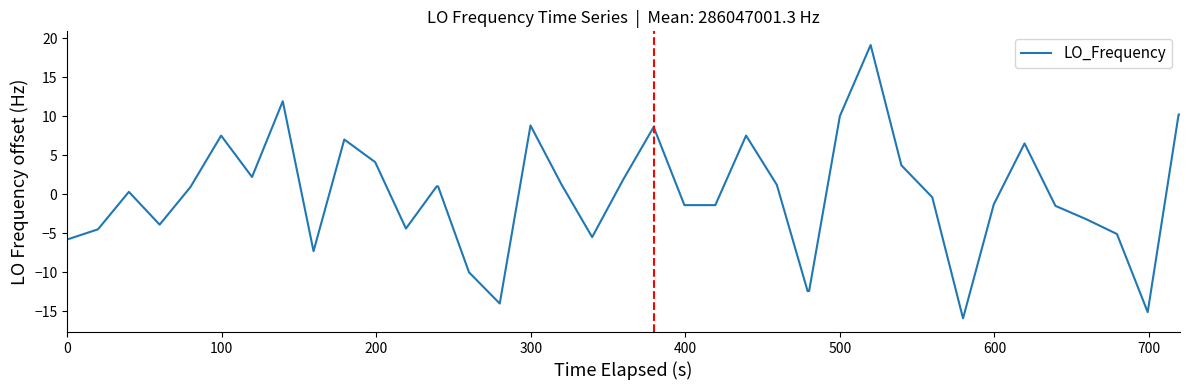

What is the minimum value shown in the chart?

-15.9